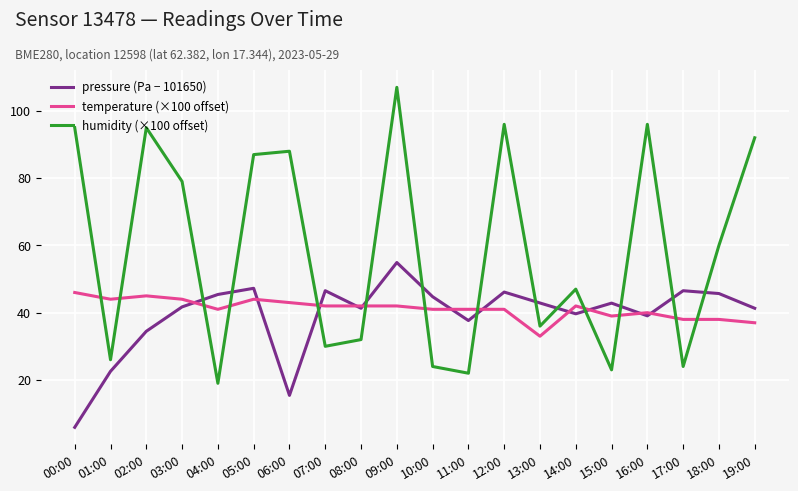

The value of humidity (×100 offset) at 03:00 is 79.0. True or false?

True